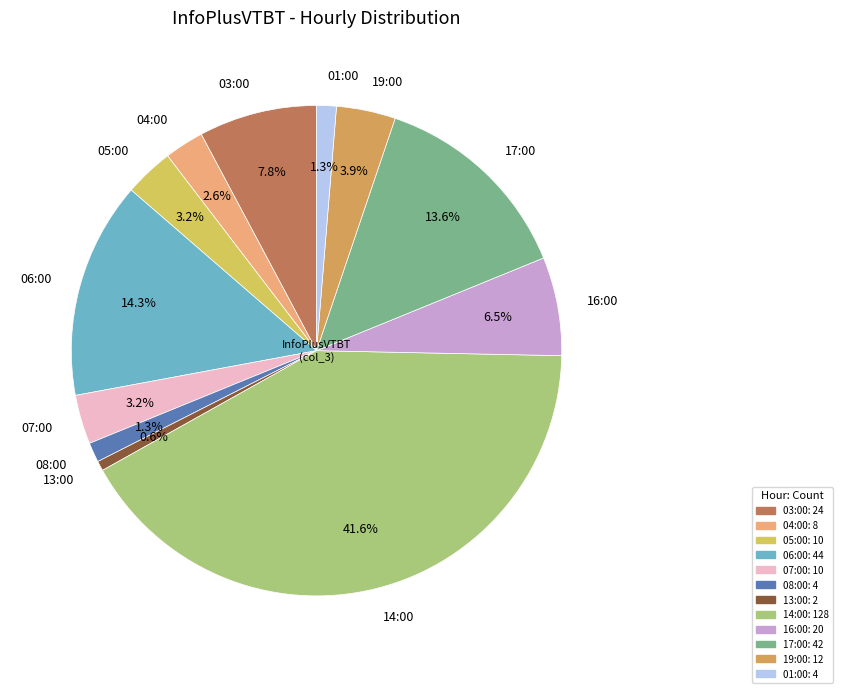

True or false: 04:00 accounts for 14% of the total.

False